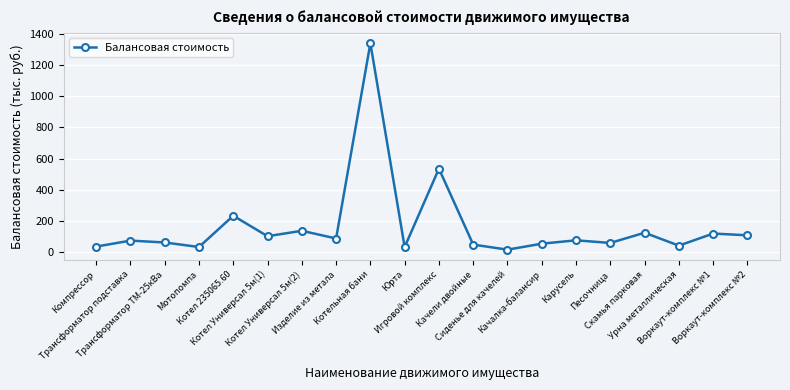

What position from the right is Песочница?

5